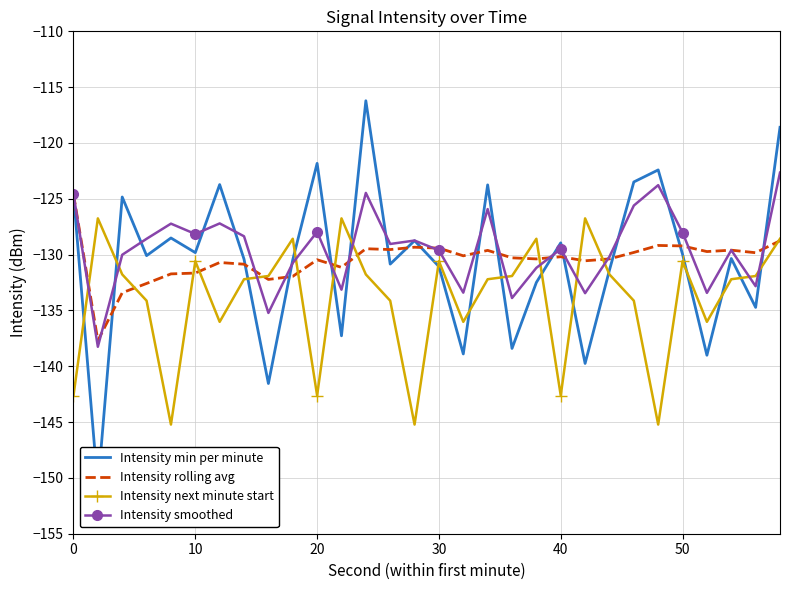

Which series has the widest spread of values?

Intensity min per minute